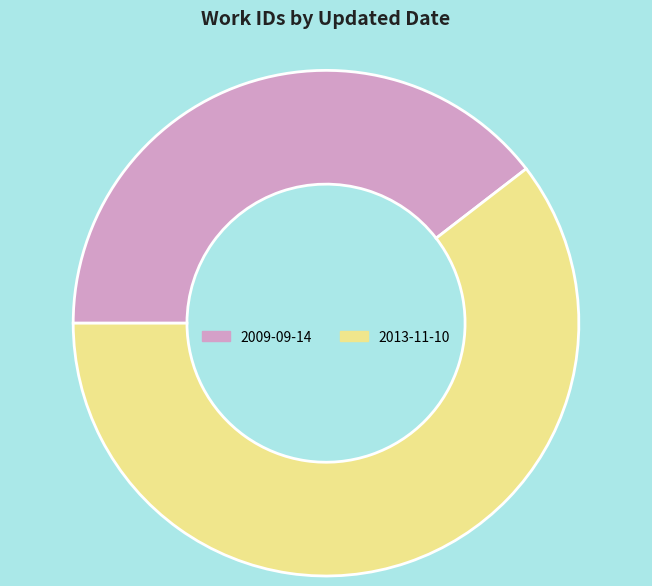

True or false: 2013-11-10 accounts for 60% of the total.

True